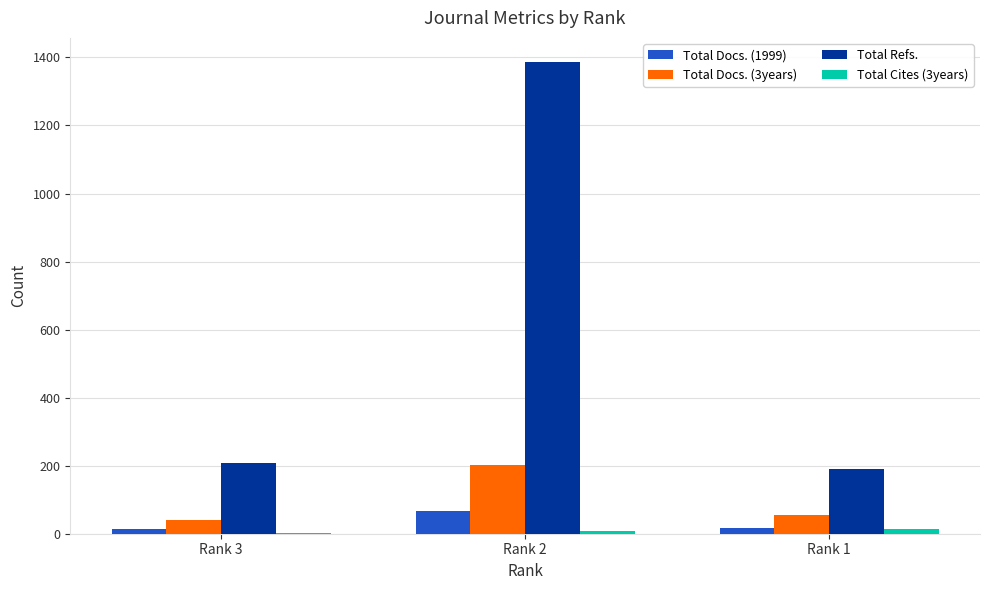

Which series has the largest total across all categories?

Total Refs.